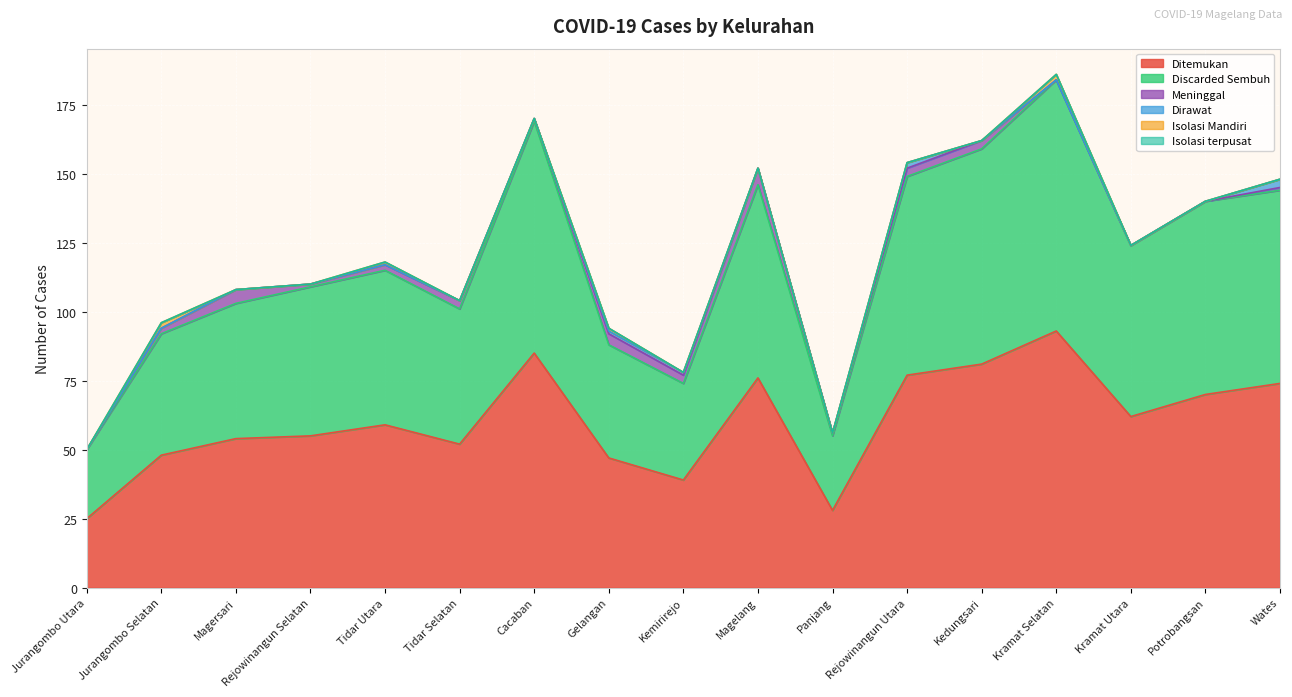

Where is the first local maximum for Dirawat?

Rejowinangun Utara